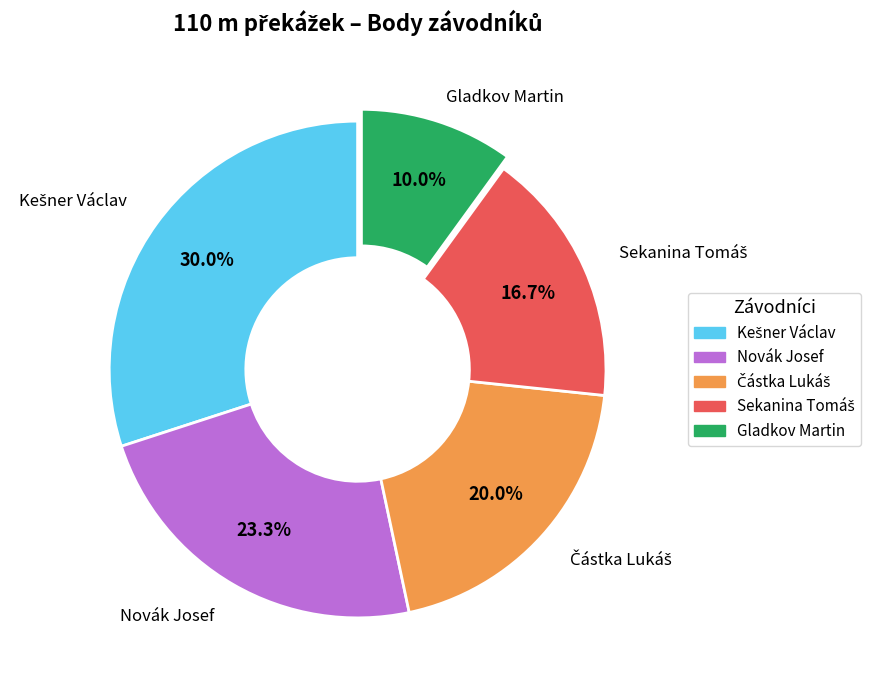

Which category has the smallest portion of the pie?

Gladkov Martin